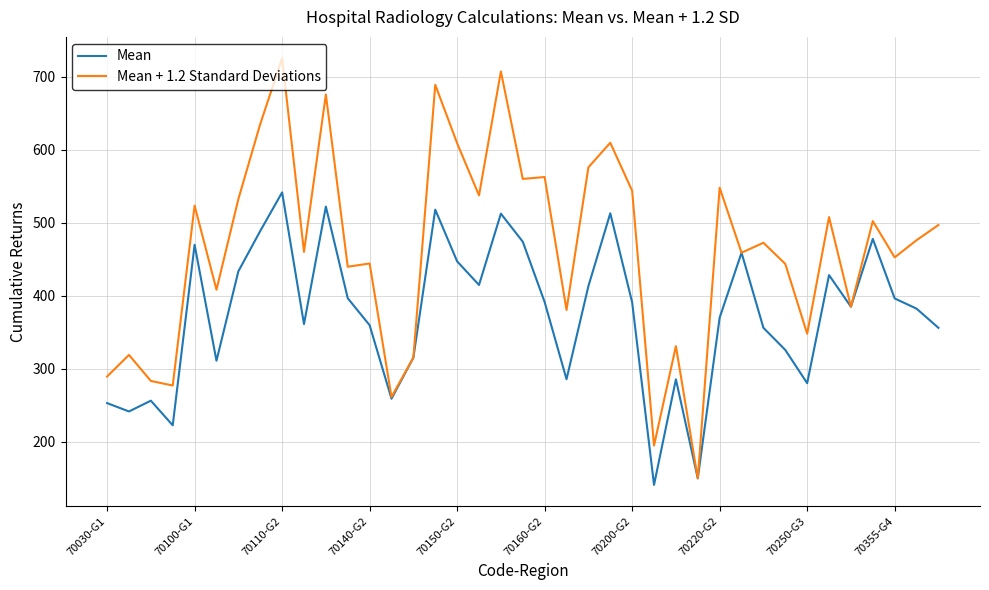

Which series has the largest total across all categories?

Mean + 1.2 Standard Deviations